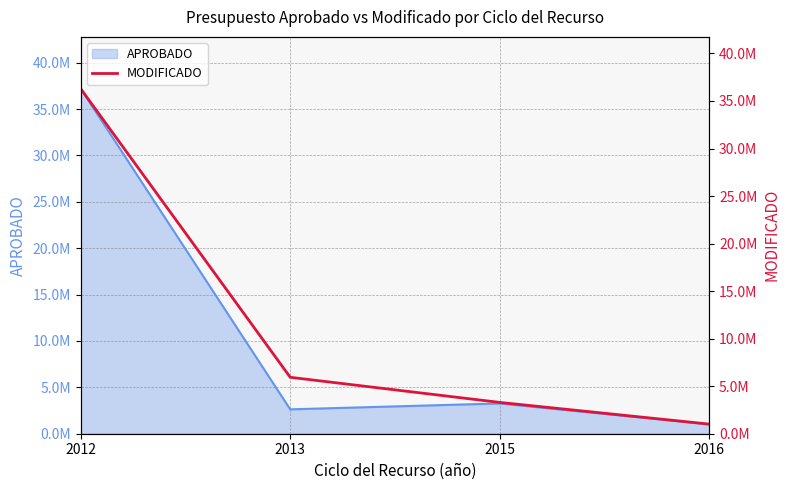

The value at 2013 is 8182450.5. True or false?

False